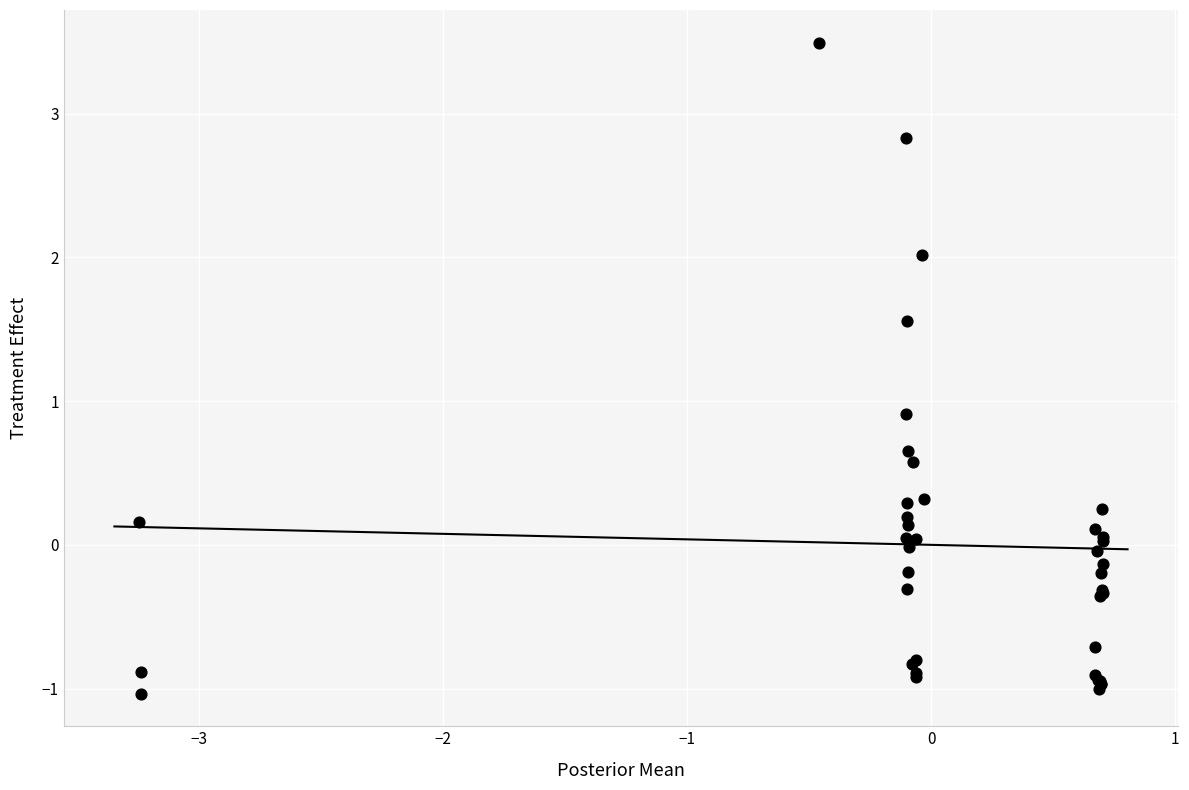

What Y value in the scatter plot is closest to 1?

0.9